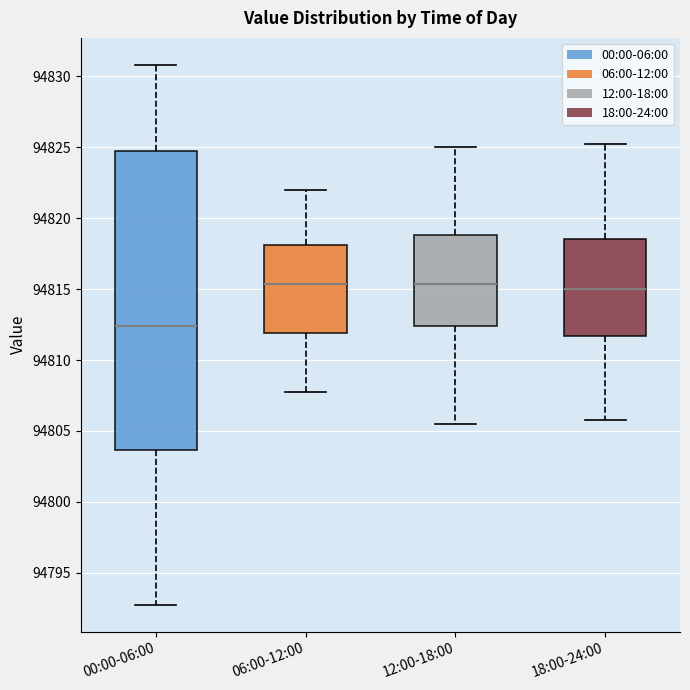

Where does the median line of the box for 18:00-24:00 sit on the y-axis? The values are not printed on the chart, so give them approximately, as read against the axis.

94815.0